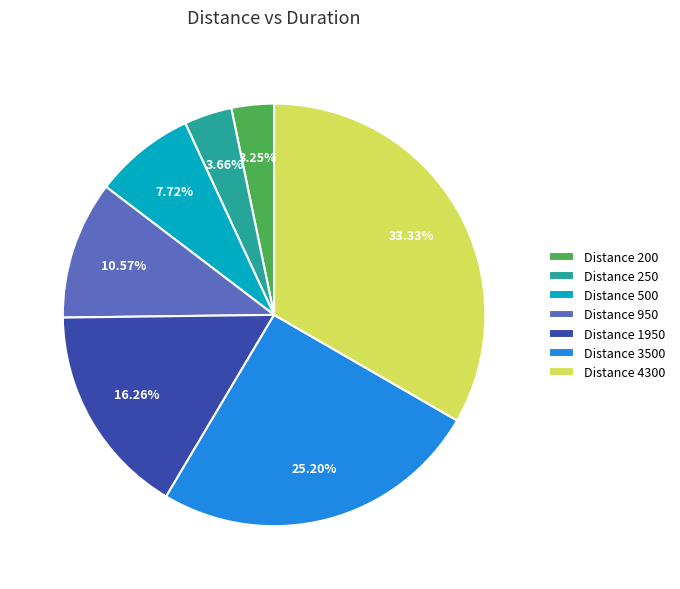

Is the sum of Distance 200 and Distance 950 greater than half?

No